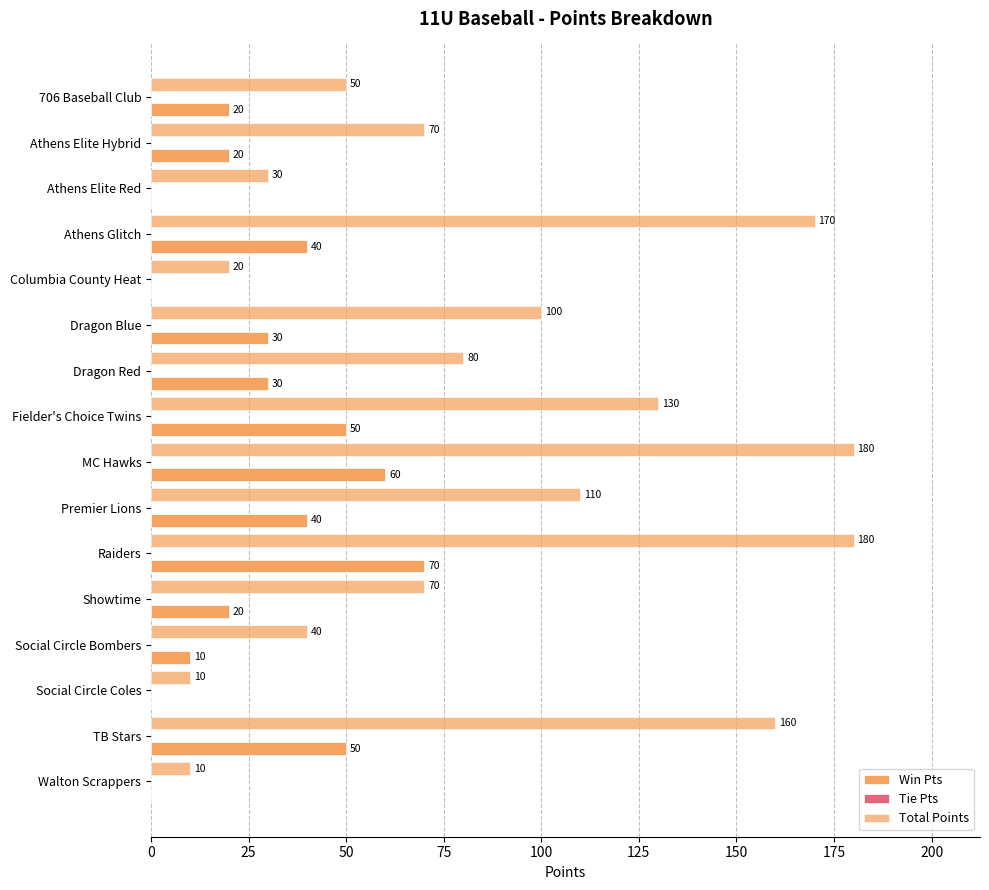

How many distinct data groups are displayed?

2